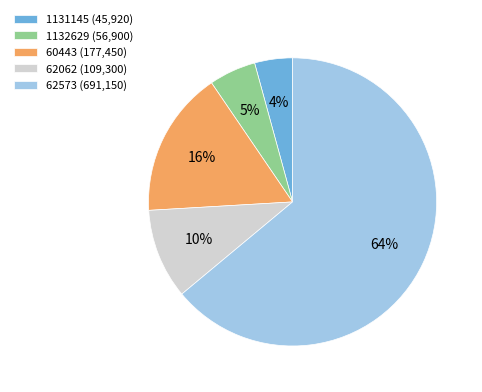

Is it true that 62062 is 22% of the pie?

False